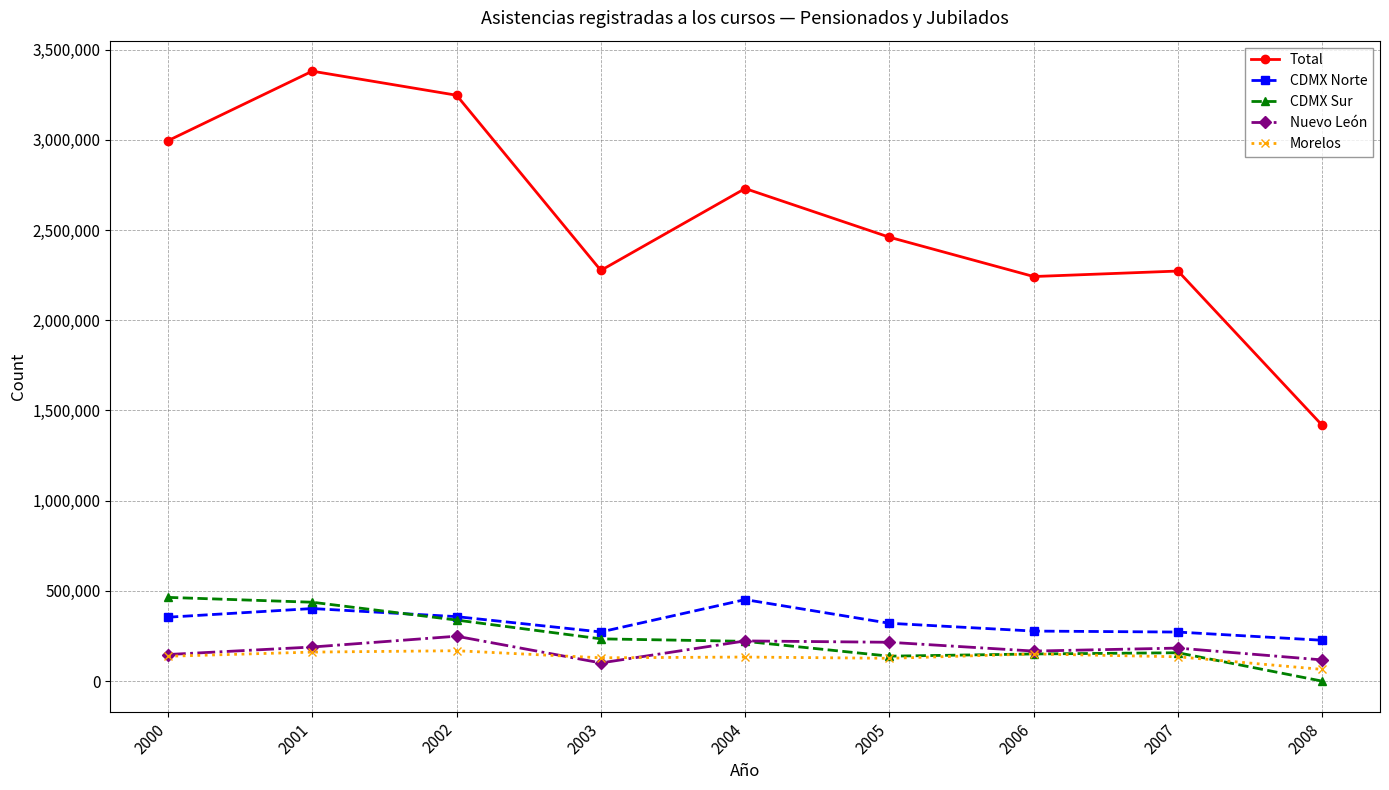

True or false: CDMX Sur has a value of 437427 at 2001.

True